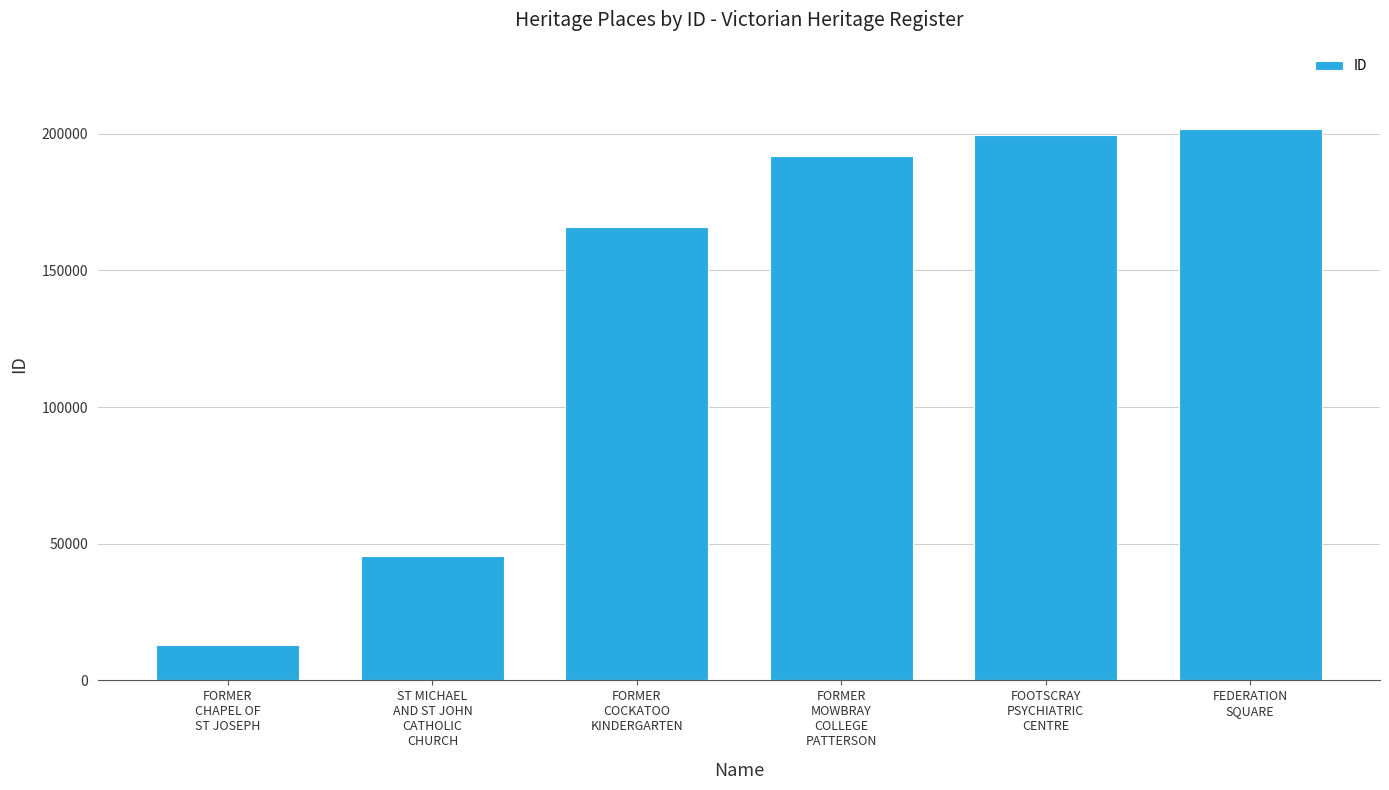

Rank the categories by value from highest to lowest.

FEDERATION
SQUARE, FOOTSCRAY
PSYCHIATRIC
CENTRE, FORMER
MOWBRAY
COLLEGE
PATTERSON, FORMER
COCKATOO
KINDERGARTEN, ST MICHAEL
AND ST JOHN
CATHOLIC
CHURCH, FORMER
CHAPEL OF
ST JOSEPH